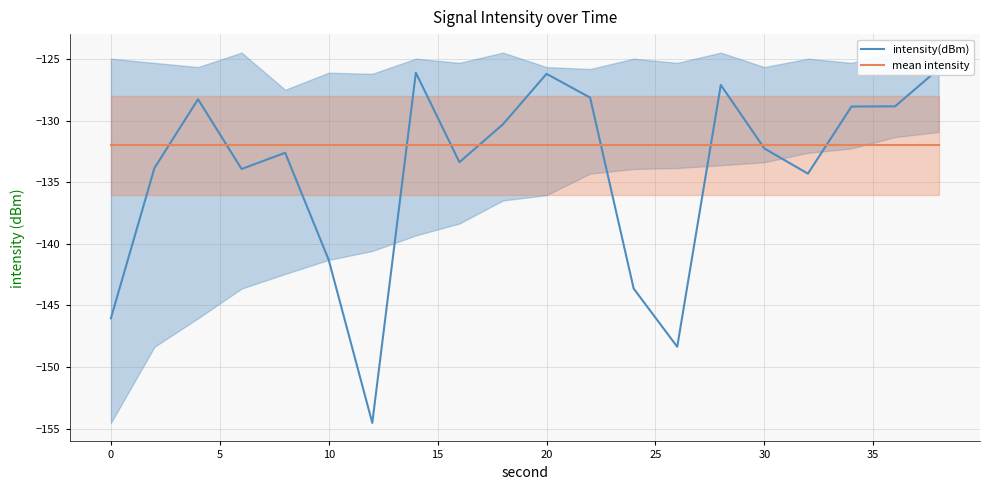

Reading right to left, what are all the values shown in this chart?

intensity(dBm): -125.8	-128.8	-128.8	-134.3	-132.2	-127.1	-148.4	-143.6	-128.1	-126.2	-130.3	-133.4	-126.1	-154.5	-141.3	-132.6	-133.9	-128.2	-133.8	-146.0
mean intensity: -132.0	-132.0	-132.0	-132.0	-132.0	-132.0	-132.0	-132.0	-132.0	-132.0	-132.0	-132.0	-132.0	-132.0	-132.0	-132.0	-132.0	-132.0	-132.0	-132.0